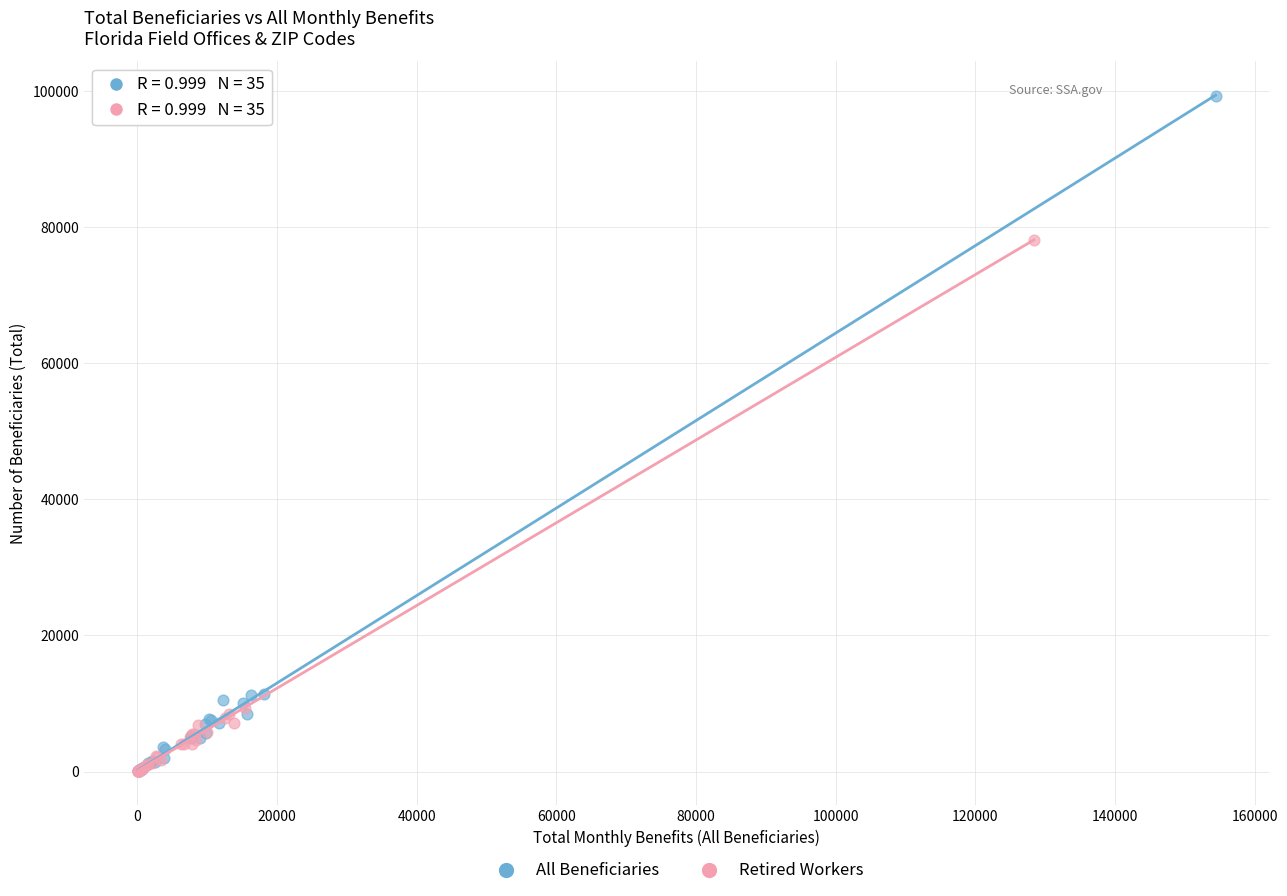

Which series has the largest Y range (max minus min)?

All Beneficiaries